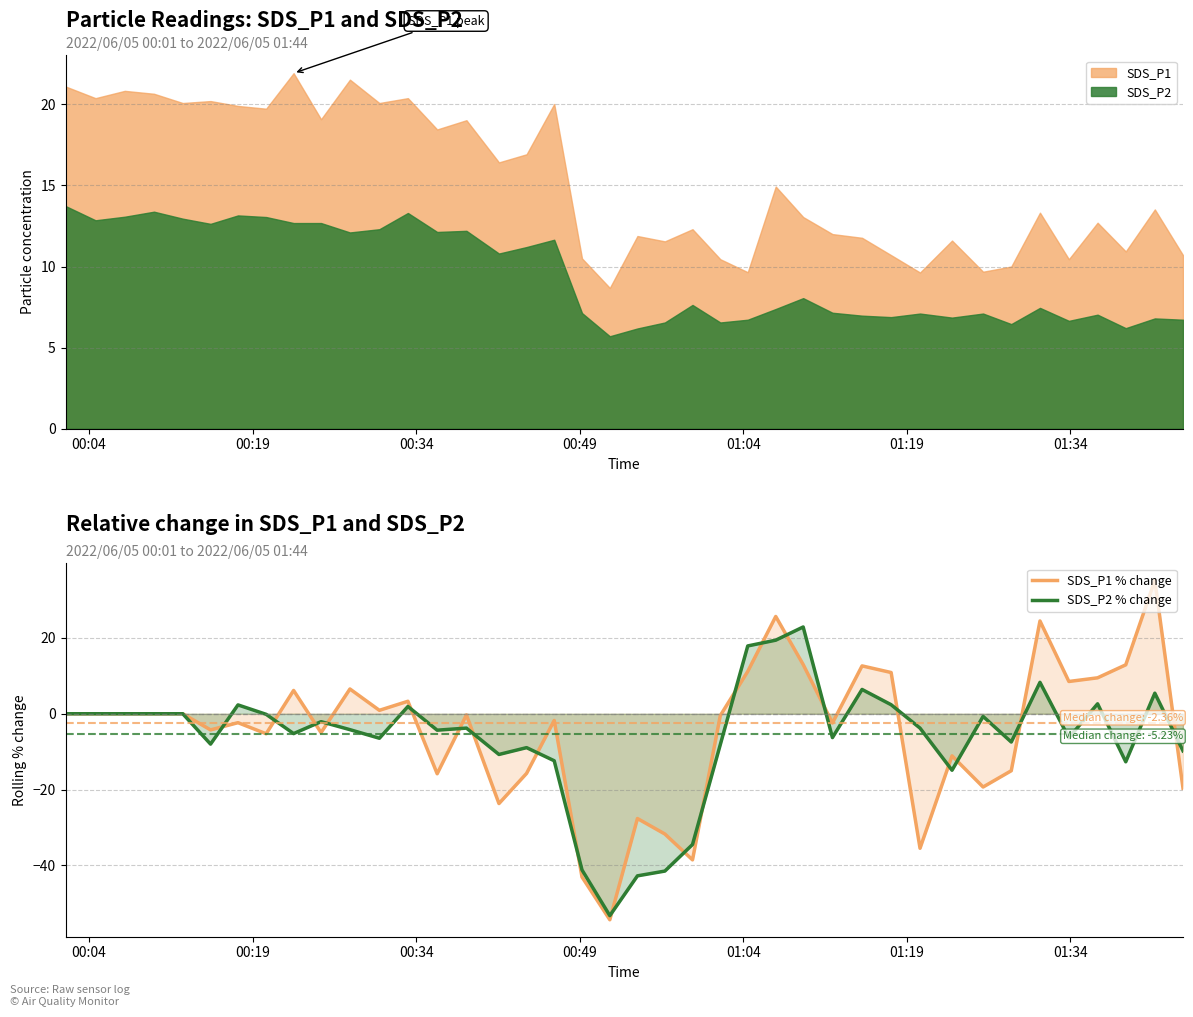

How many lines are shown in the chart?

2